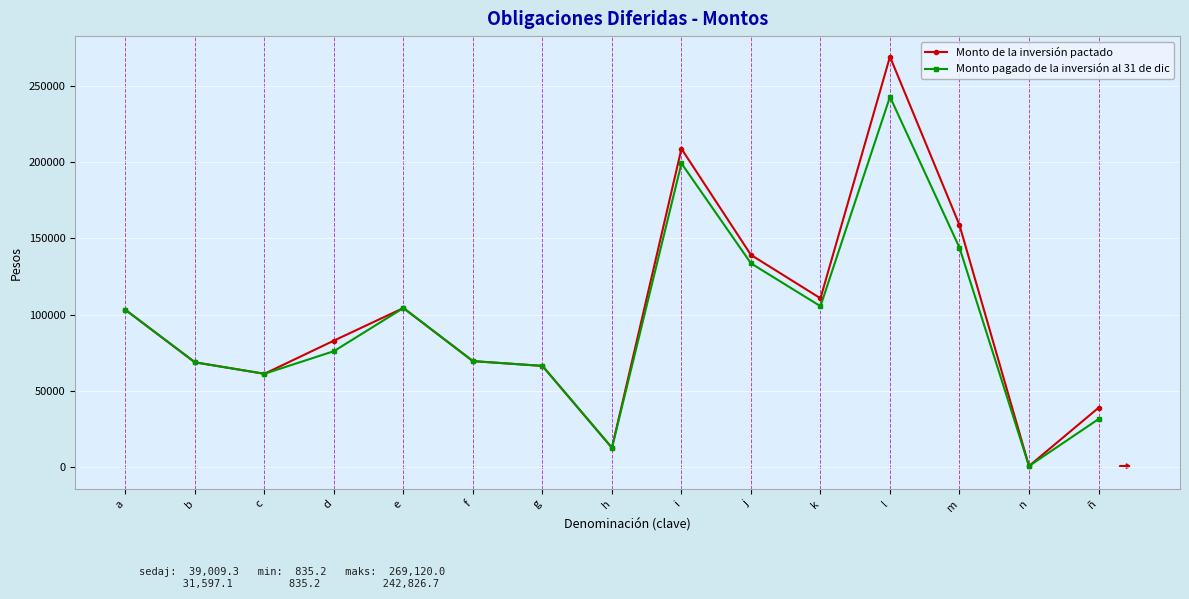

List the series in order of their overall mean, lowest first.

Monto pagado de la inversión al 31 de dic, Monto de la inversión pactado